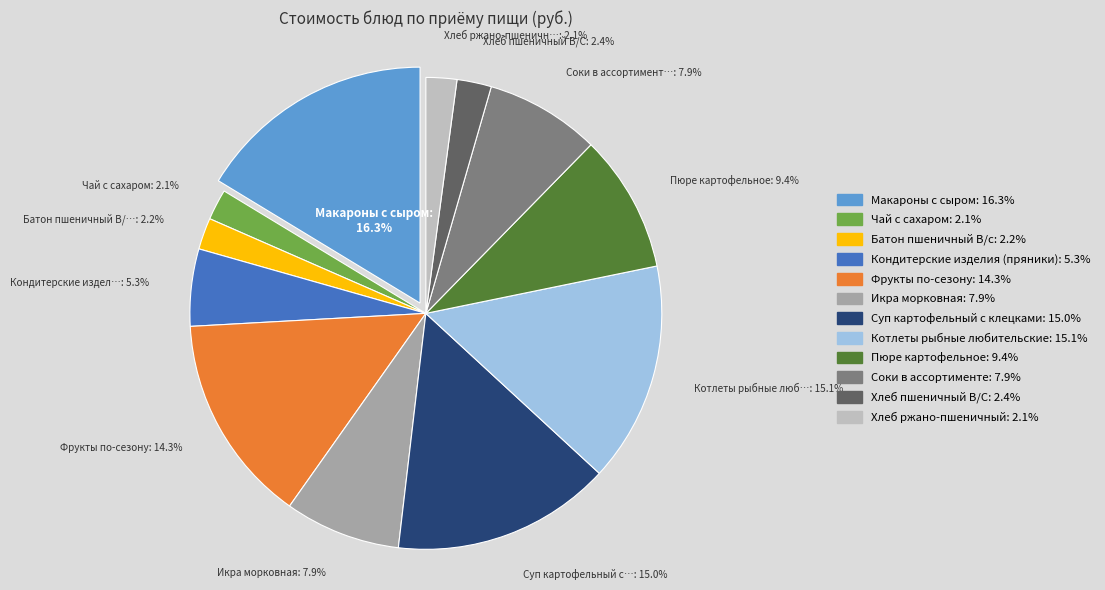

Which category has the biggest portion of the pie?

Макароны с сыром